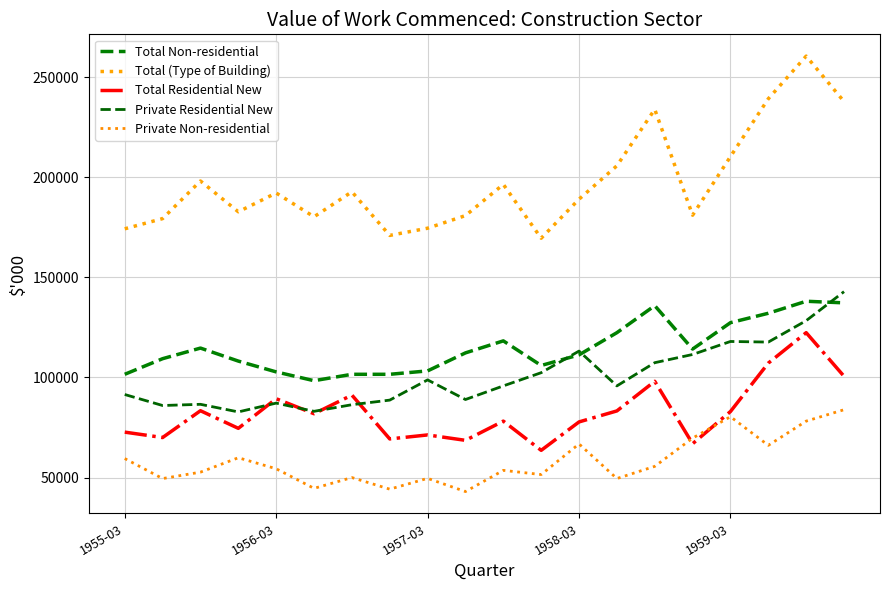

How many interior local peaks does the Total (Type of Building) series have?

6